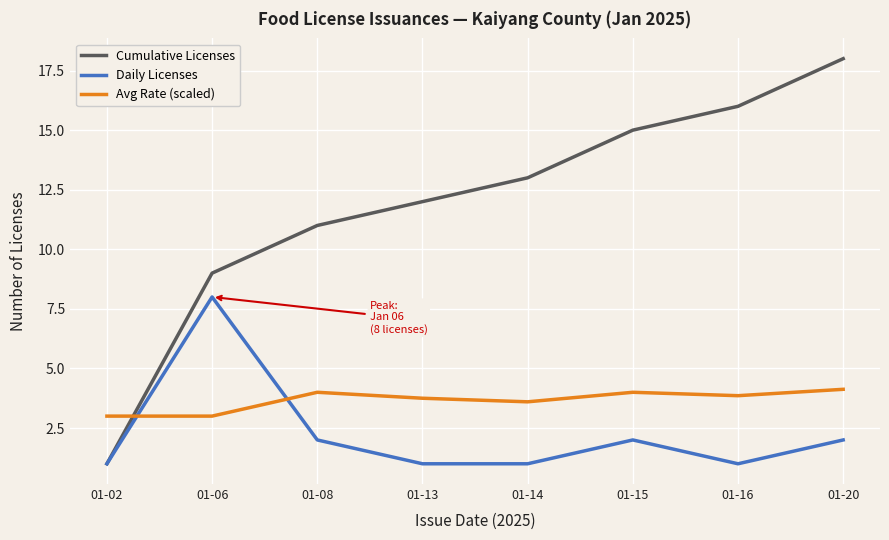

What is the difference between the second highest and second lowest values in the Cumulative Licenses series?

7.0